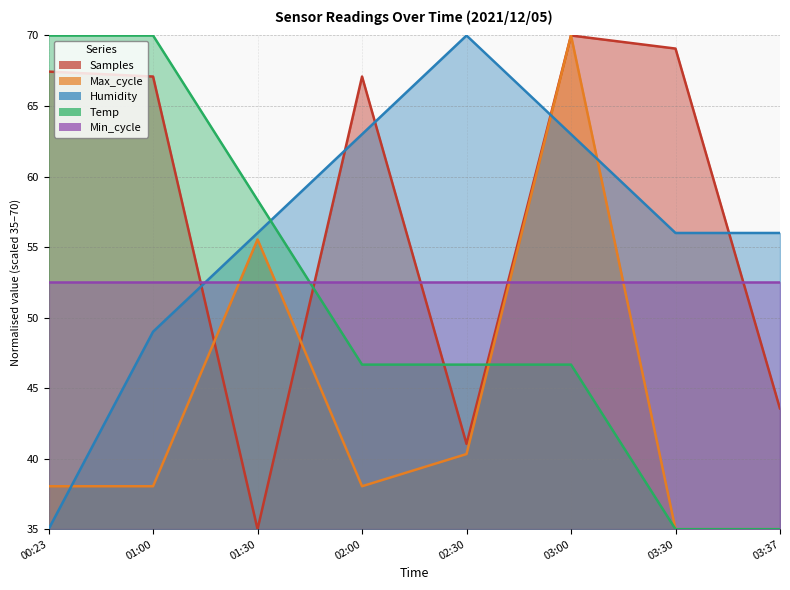

How many data points in Samples are less than 67?

3